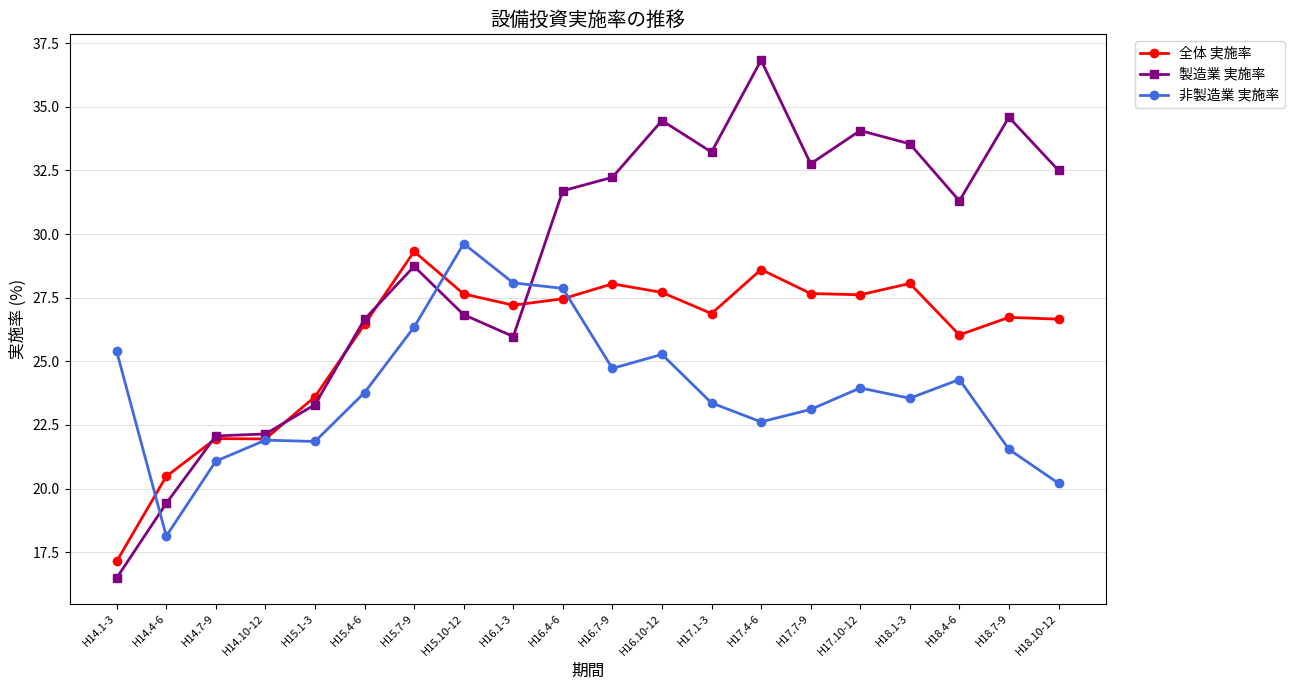

Where is the first local minimum for 非製造業 実施率?

H14.4-6